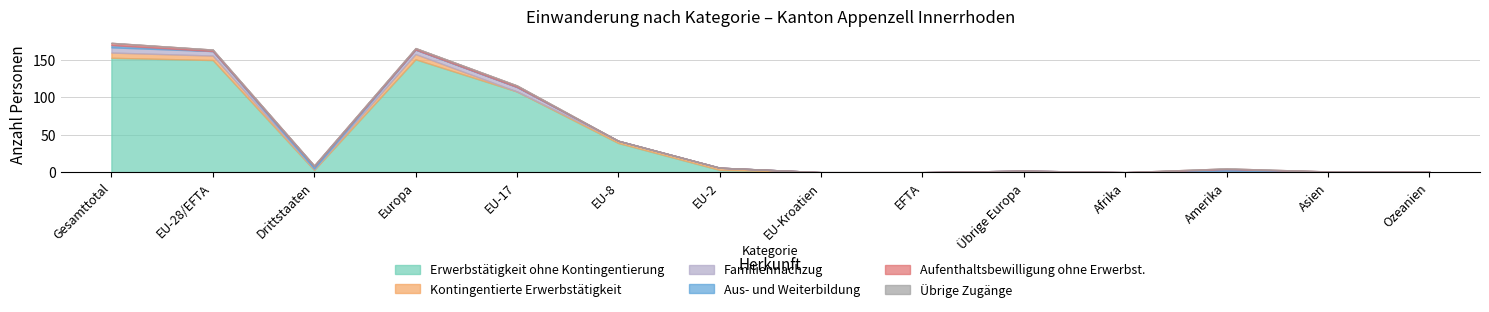

Count the number of categories in the chart.

14